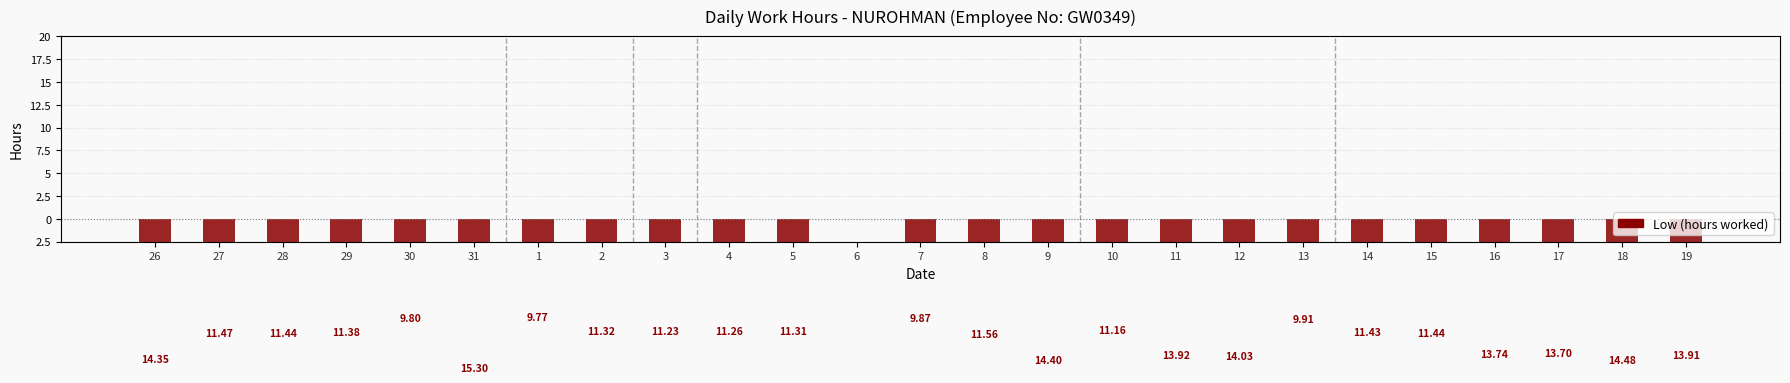

How many data points are above -11?

5